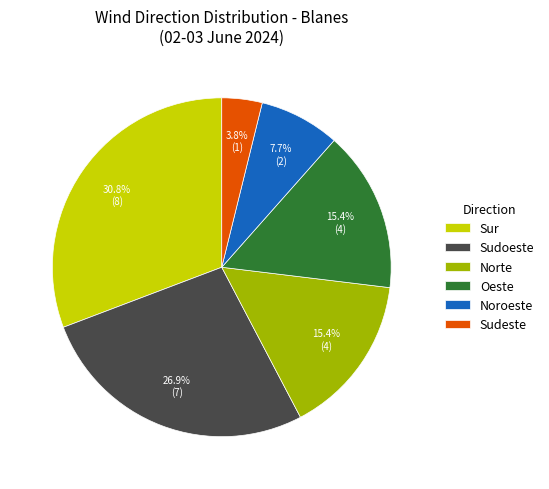

Is Norte the majority of the pie?

No